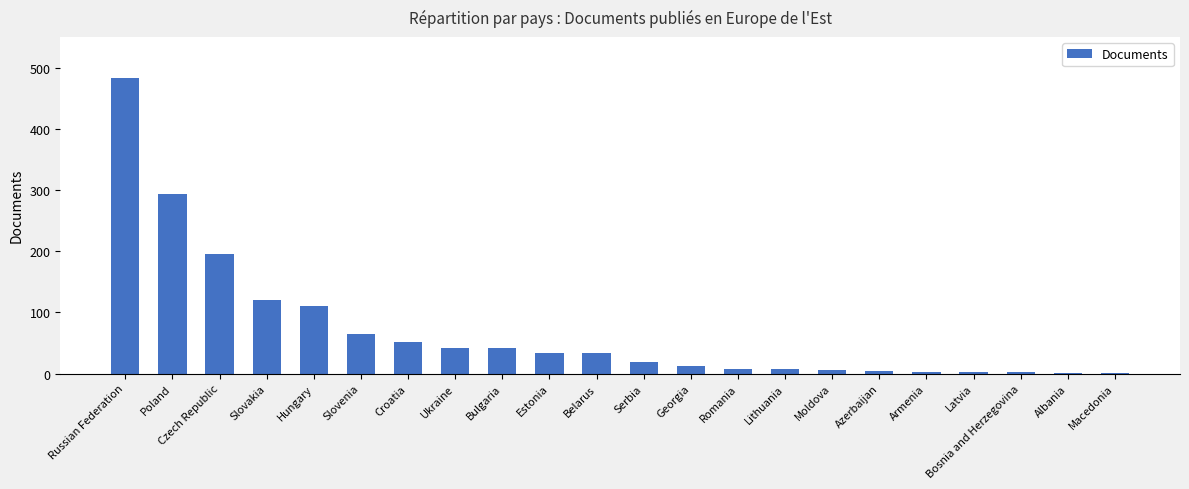

Where is the data nearest to the value 242?

Czech Republic